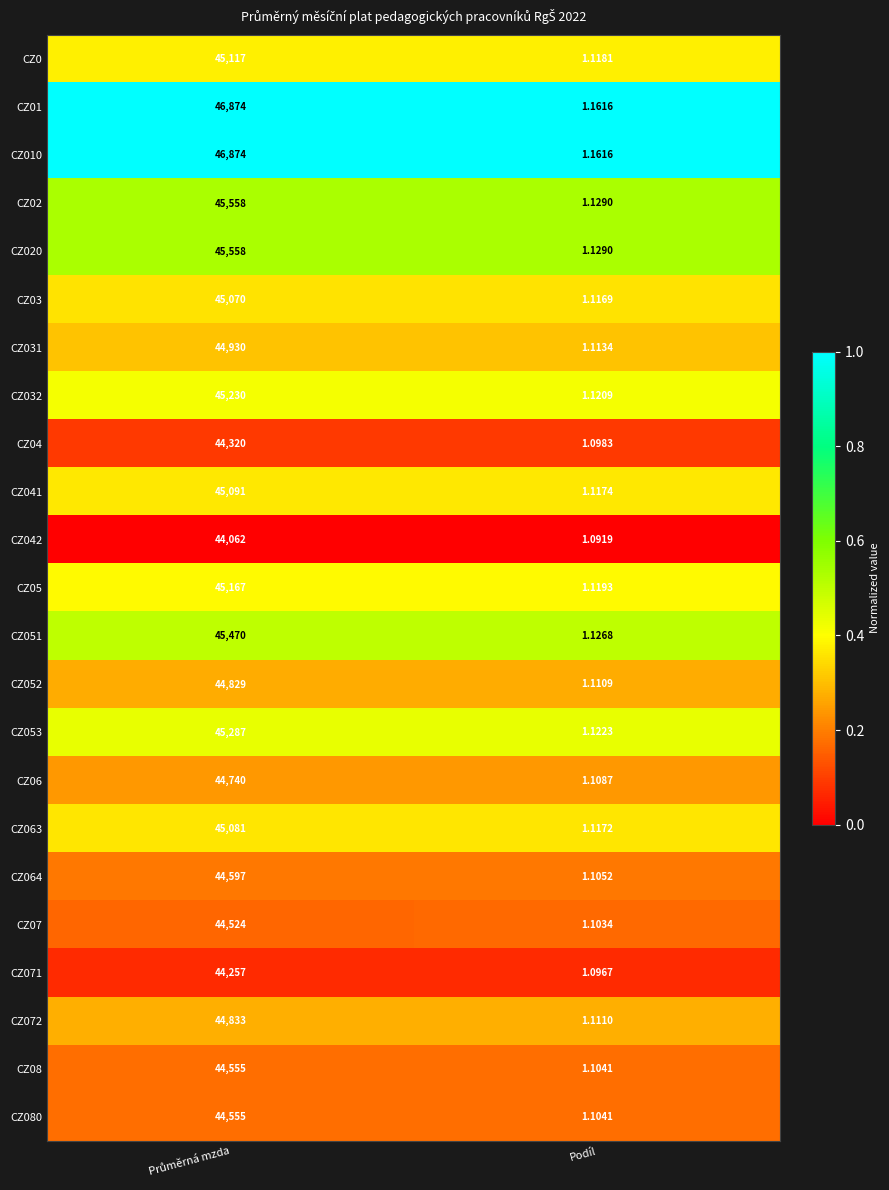

At which label does CZ02 reach its minimum?

Podíl